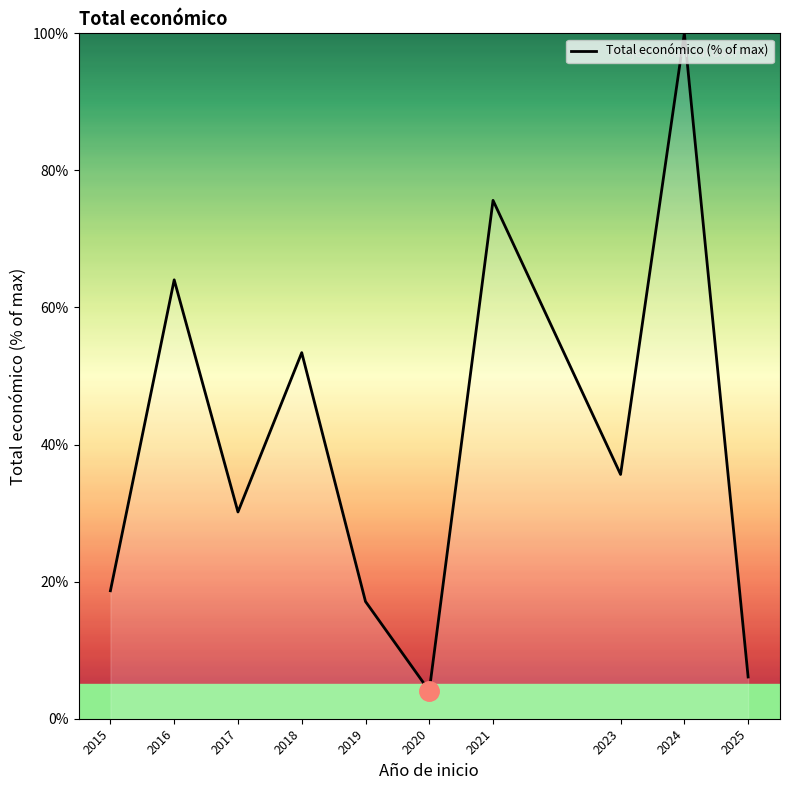

Reading left to right, extract all data points from this chart.

2015=18.7	2016=64.0	2017=30.2	2018=53.4	2019=17.1	2020=4.1	2021=75.6	2023=35.6	2024=100.0	2025=6.1